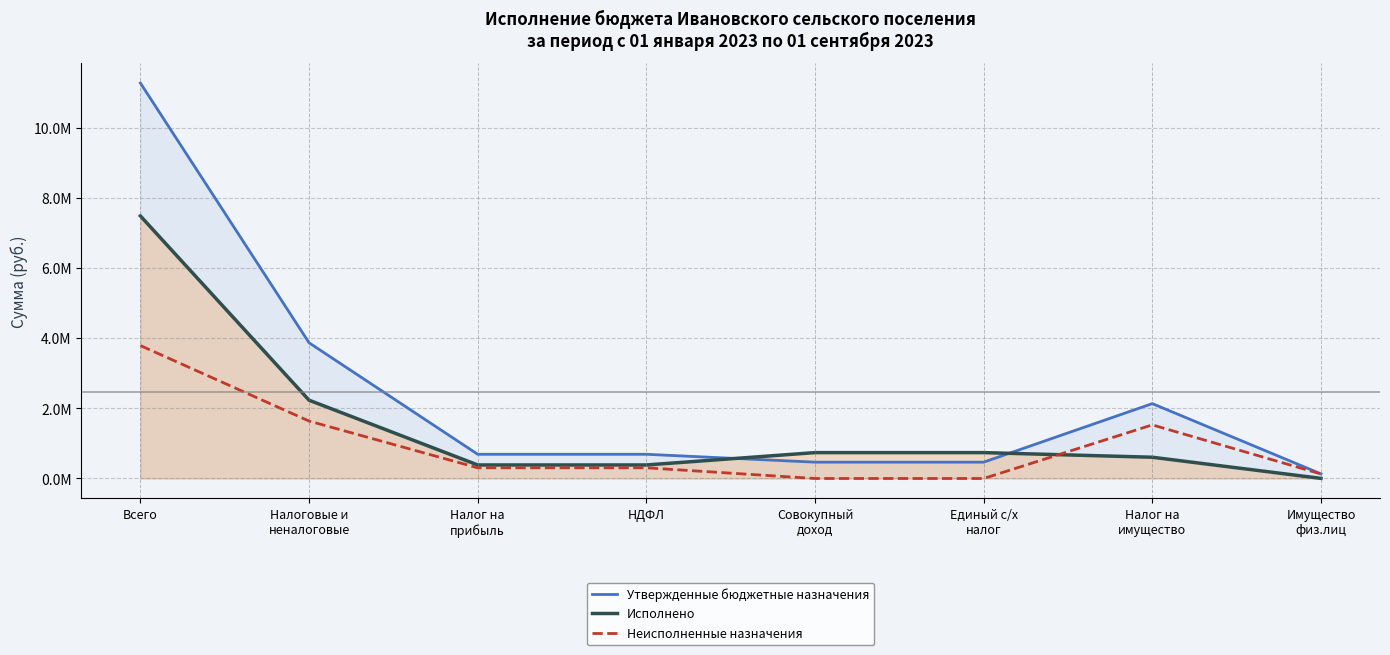

Is it true that Утвержденные бюджетные назначения equals 1116930.4 at Налоговые и
неналоговые?

False